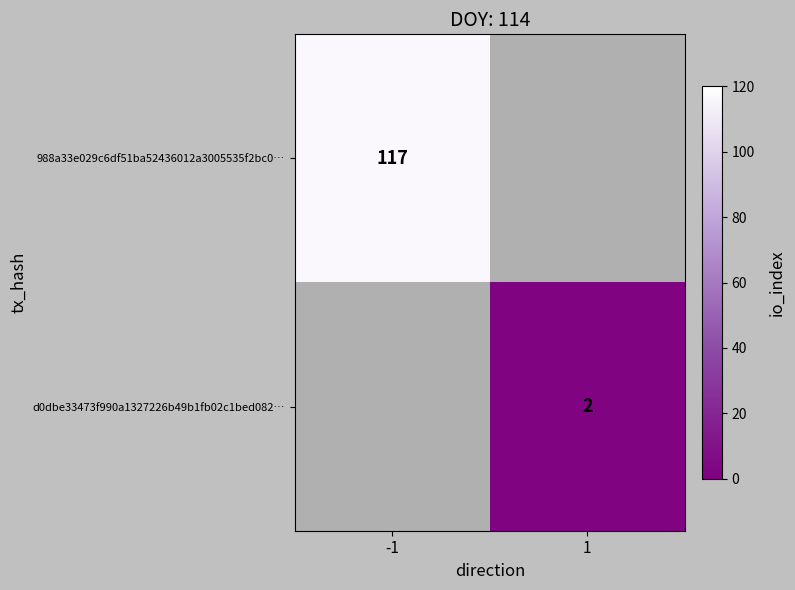

At how many categories does at least one series exceed 106?

1